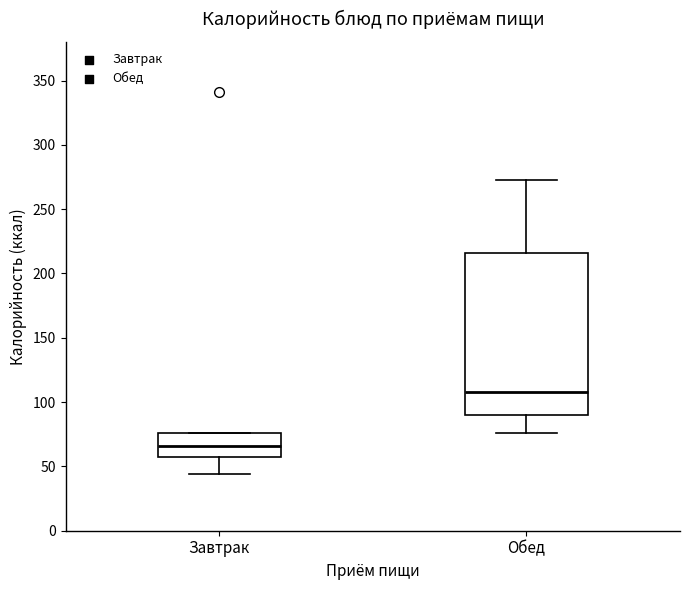

Where is the upper edge of the box for Завтрак on the y-axis? The values are not printed on the chart, so give them approximately, as read against the axis.

75